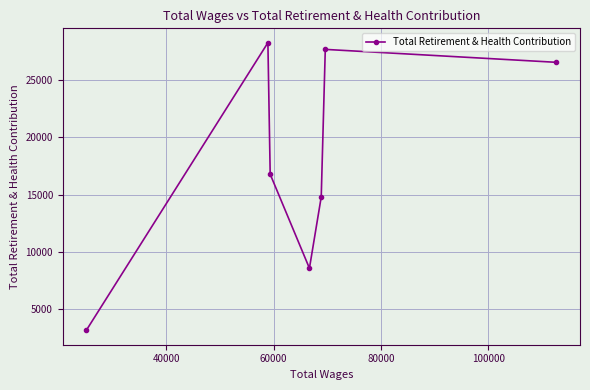

How many lines are shown in the chart?

1